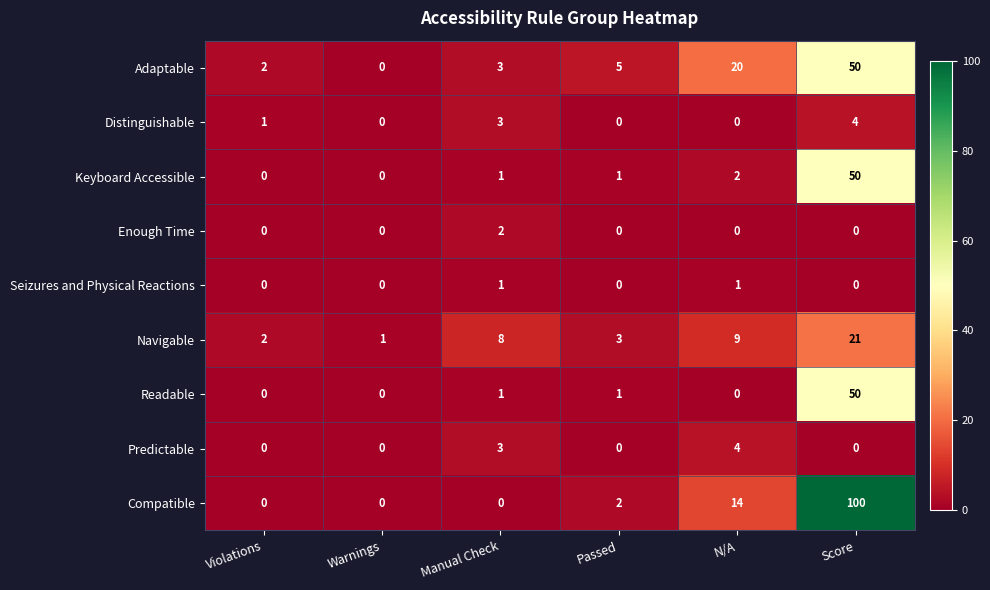

How many series are shown in this chart?

9